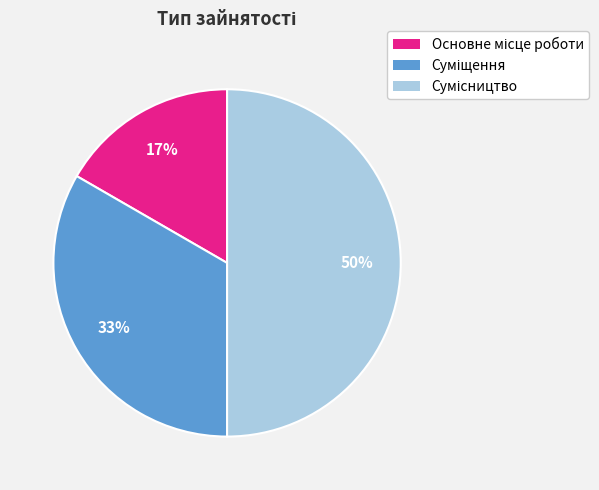

To the nearest percent, what is the average slice percentage?

33%